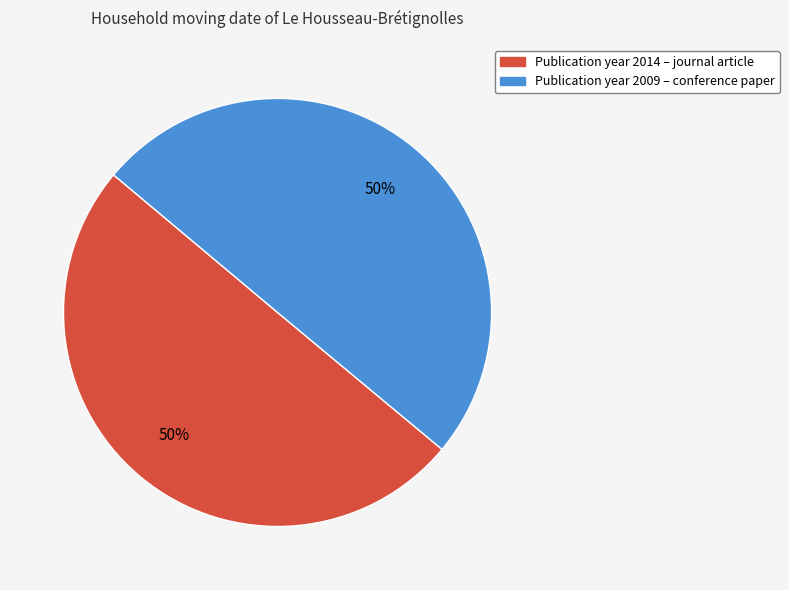

To the nearest percent, what is the average slice percentage?

50%